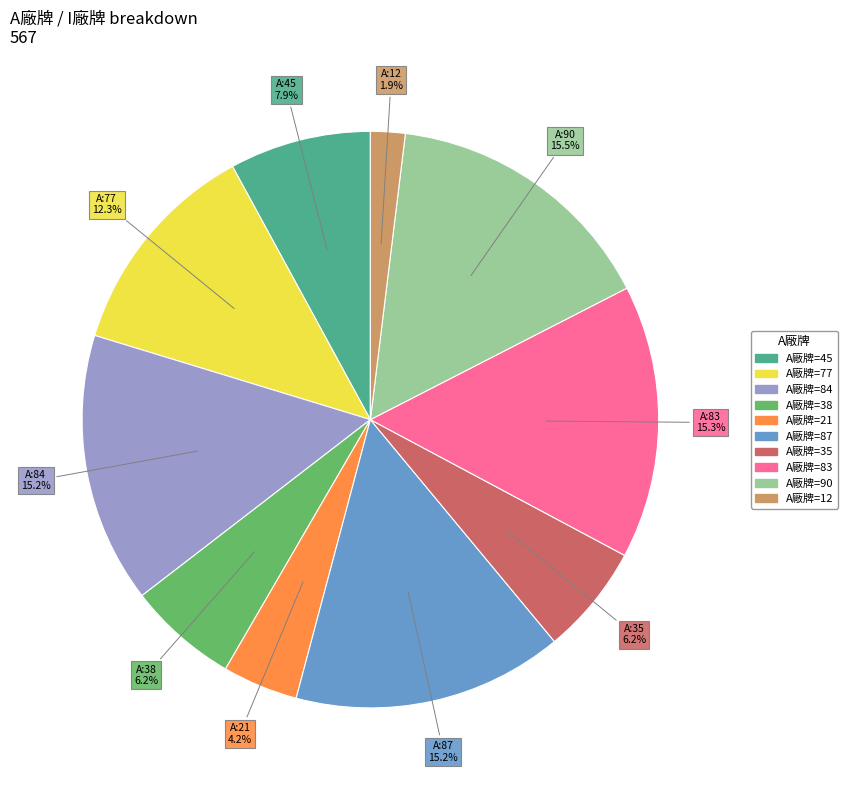

Does any single category account for the majority?

No